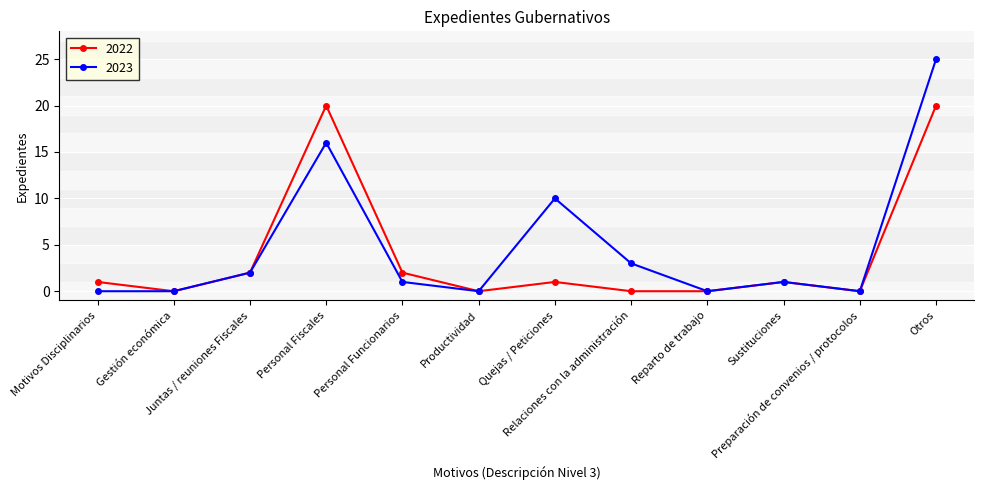

What is the value of the 2022 point at the 3rd from the left?

2